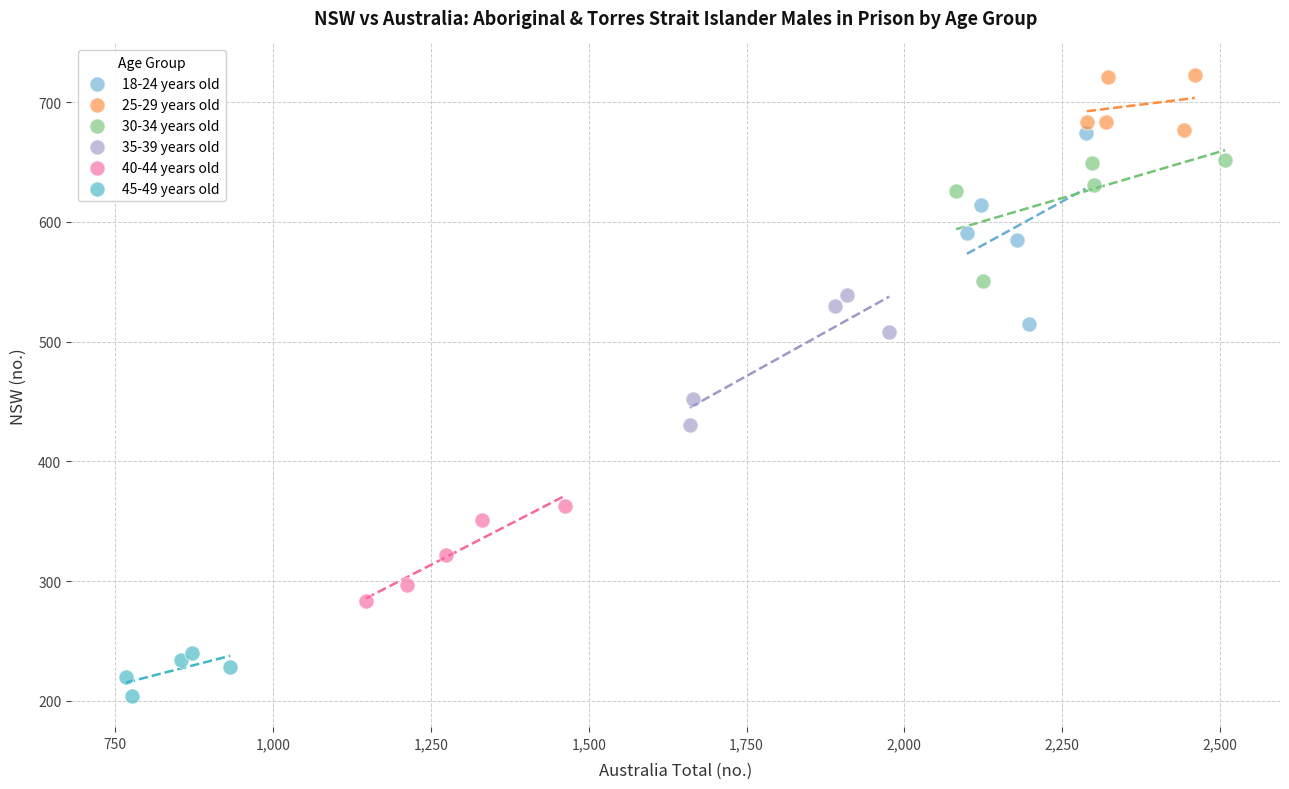

Which series has the largest Y range (max minus min)?

18-24 years old